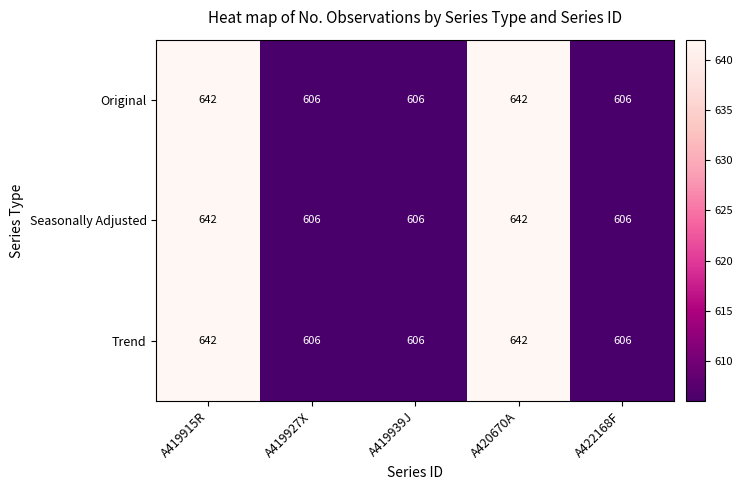

What is the total value across all series at A422168F?

1818